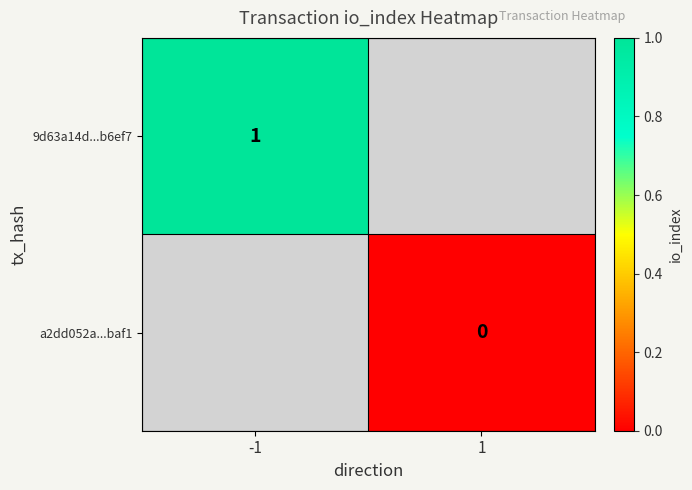

At which label is 9d63a14d...b6ef7 closest to 1?

-1